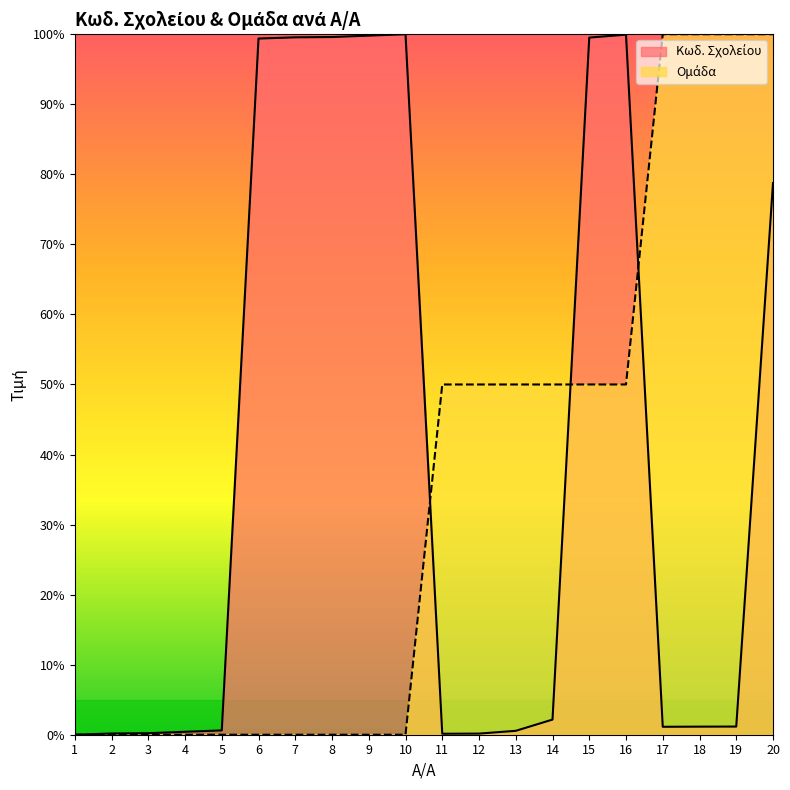

How many times do Ομάδα and Κωδ. Σχολείου cross each other?

3